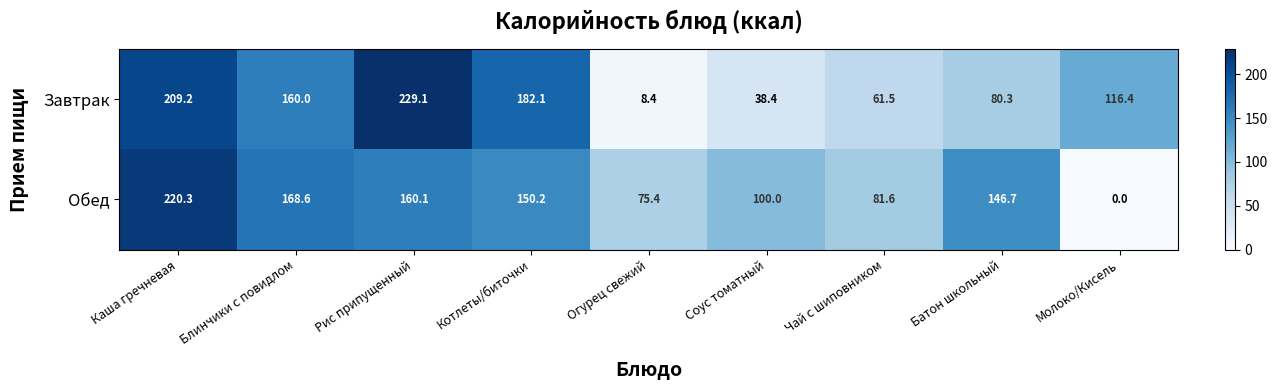

What is the total value across all series at Каша гречневая?

429.5